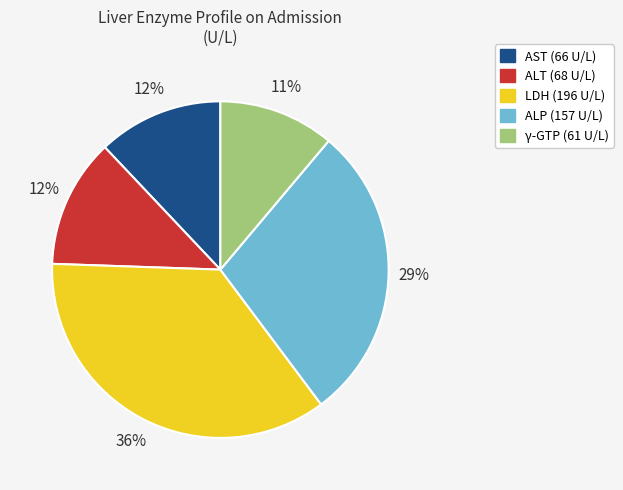

Approximately how many times larger is the value at γ-GTP compared to ALT?

0.9